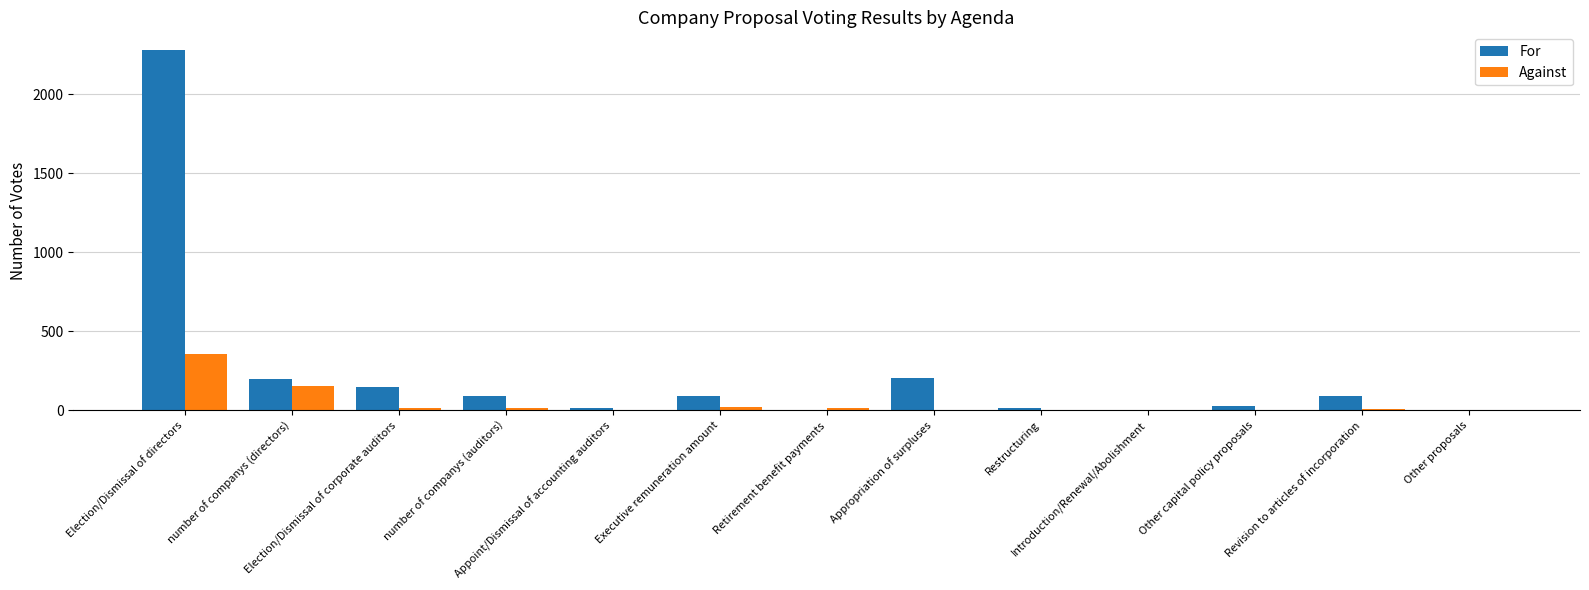

What is the spread (max minus min) of values at number of companys (auditors)?

75